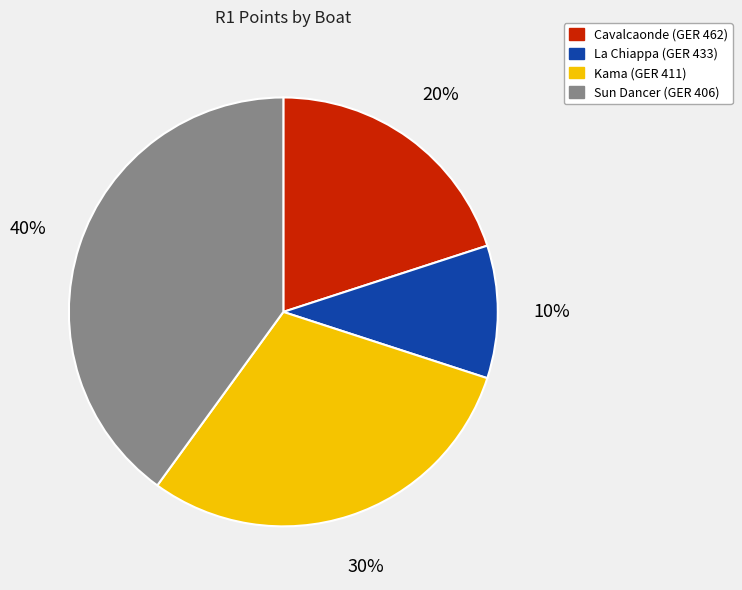

Do La Chiappa (GER 433) and Kama (GER 411) together represent more than half of the pie?

No